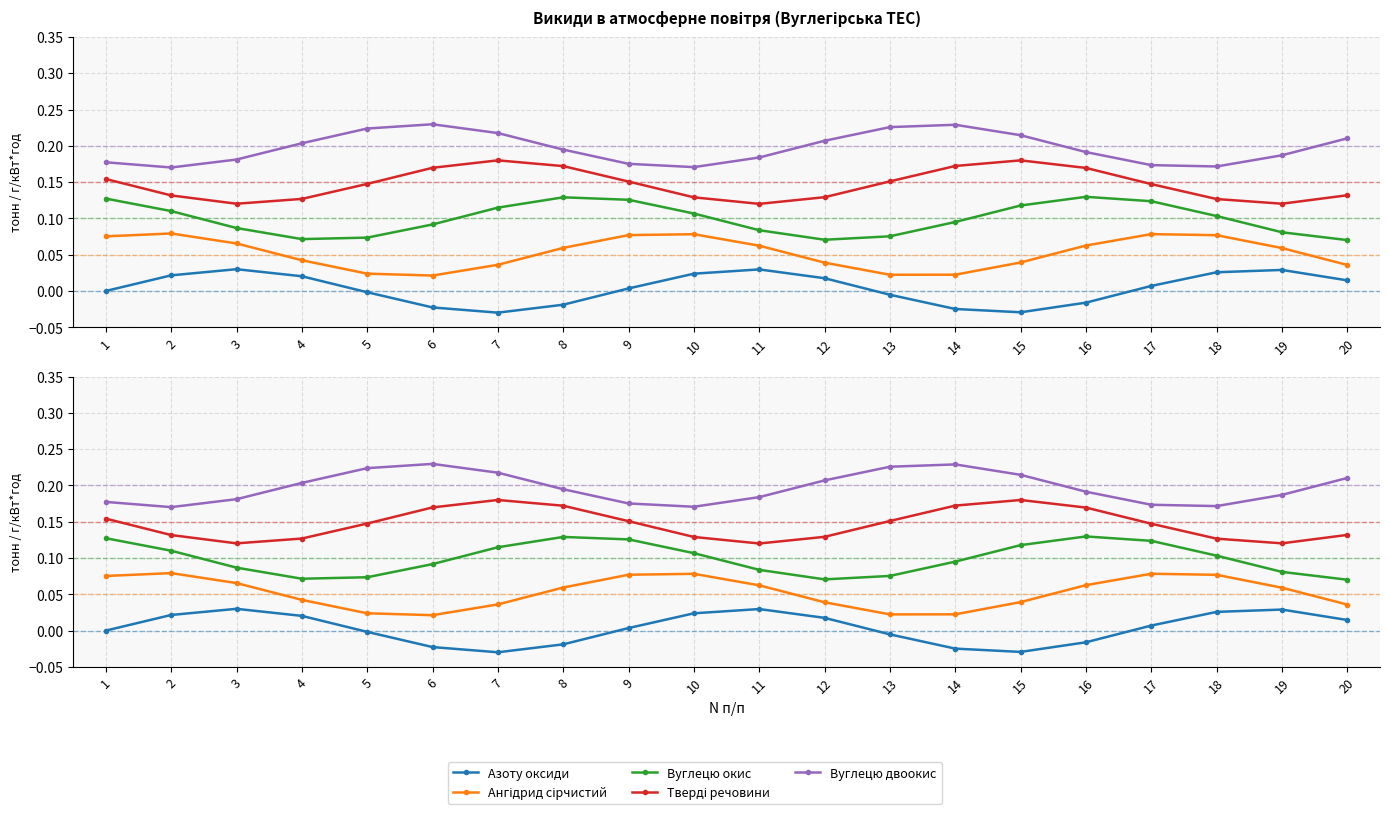

Reading left to right, list all the values displayed in this chart.

Азоту оксиди: 1=0.0	2=0.0	3=0.0	4=0.0	5=-0.0	6=-0.0	7=-0.0	8=-0.0	9=0.0	10=0.0	11=0.0	12=0.0	13=-0.0	14=-0.0	15=-0.0	16=-0.0	17=0.0	18=0.0	19=0.0	20=0.0
Ангідрид сірчистий: 1=0.1	2=0.1	3=0.1	4=0.0	5=0.0	6=0.0	7=0.0	8=0.1	9=0.1	10=0.1	11=0.1	12=0.0	13=0.0	14=0.0	15=0.0	16=0.1	17=0.1	18=0.1	19=0.1	20=0.0
Вуглецю окис: 1=0.1	2=0.1	3=0.1	4=0.1	5=0.1	6=0.1	7=0.1	8=0.1	9=0.1	10=0.1	11=0.1	12=0.1	13=0.1	14=0.1	15=0.1	16=0.1	17=0.1	18=0.1	19=0.1	20=0.1
Тверді речовини: 1=0.2	2=0.1	3=0.1	4=0.1	5=0.1	6=0.2	7=0.2	8=0.2	9=0.2	10=0.1	11=0.1	12=0.1	13=0.2	14=0.2	15=0.2	16=0.2	17=0.1	18=0.1	19=0.1	20=0.1
Вуглецю двоокис: 1=0.2	2=0.2	3=0.2	4=0.2	5=0.2	6=0.2	7=0.2	8=0.2	9=0.2	10=0.2	11=0.2	12=0.2	13=0.2	14=0.2	15=0.2	16=0.2	17=0.2	18=0.2	19=0.2	20=0.2